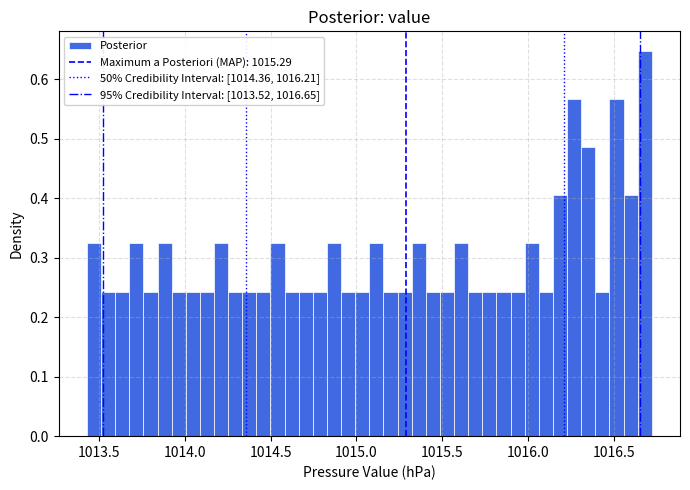

Read against the x-axis, roughly where is the centre of the tallest bar?

1016.70